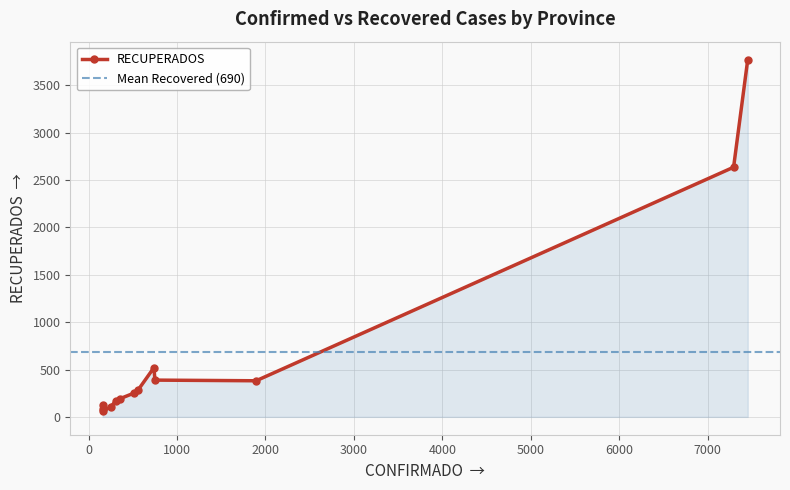

What is the label of the 3rd point from the right?

SAN MIGUEL